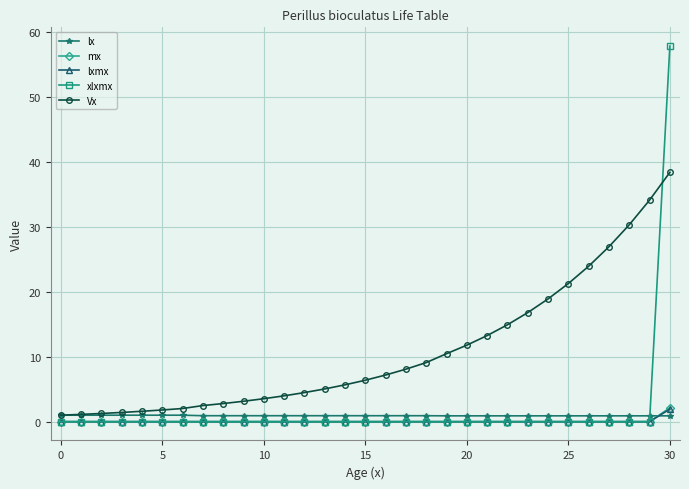

What is the average value of the xlxmx series?

1.9